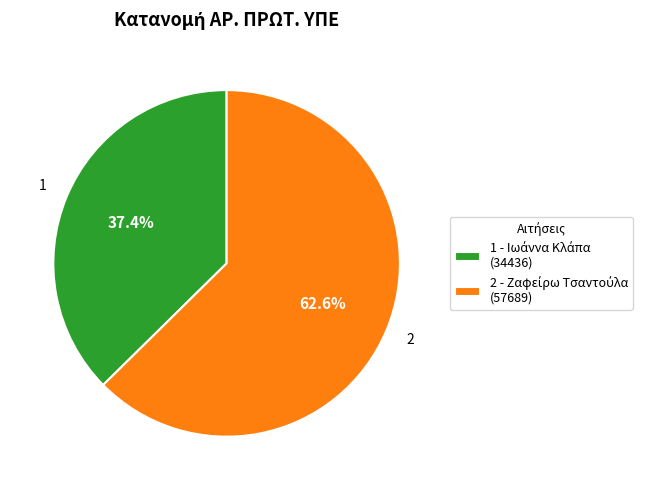

What is the largest slice in the pie chart?

2